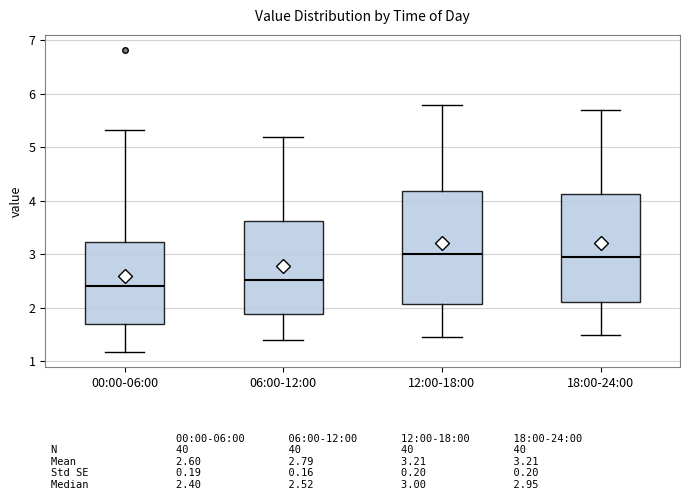

Reading left to right, read every box against the y-axis: the position of its median line, the range the box covers, and the ends of its whiskers. The values are not printed on the chart, so give them approximately, as read against the axis.

00:00-06:00: median 2.4, box 1.7 to 3.2, whiskers 1.2 to 5.3
06:00-12:00: median 2.5, box 1.9 to 3.6, whiskers 1.4 to 5.2
12:00-18:00: median 3.0, box 2.1 to 4.2, whiskers 1.5 to 5.8
18:00-24:00: median 3.0, box 2.1 to 4.1, whiskers 1.5 to 5.7